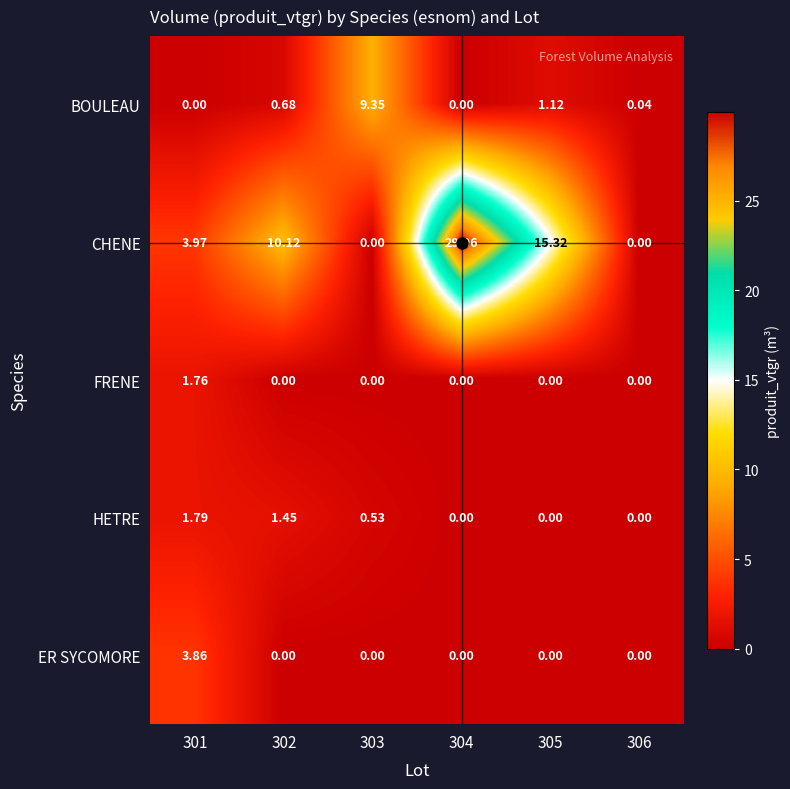

Between 301 and 306, which series saw the biggest shift?

CHENE